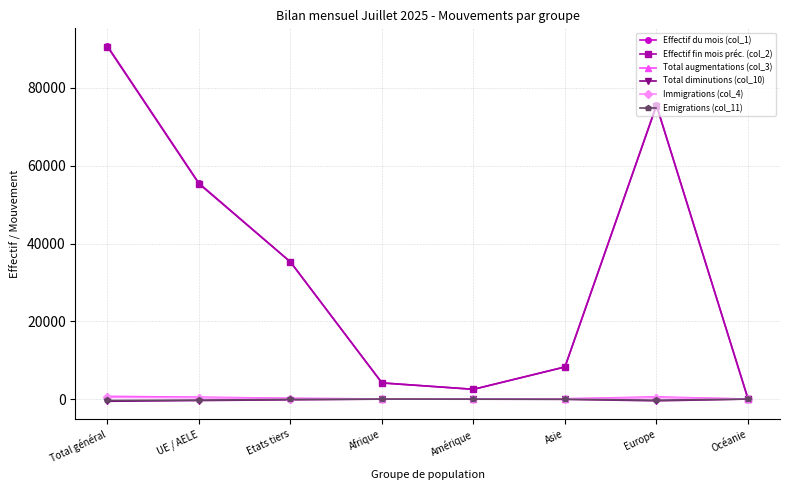

In Total augmentations (col_3), how many points are higher than both neighbors (excluding endpoints)?

1